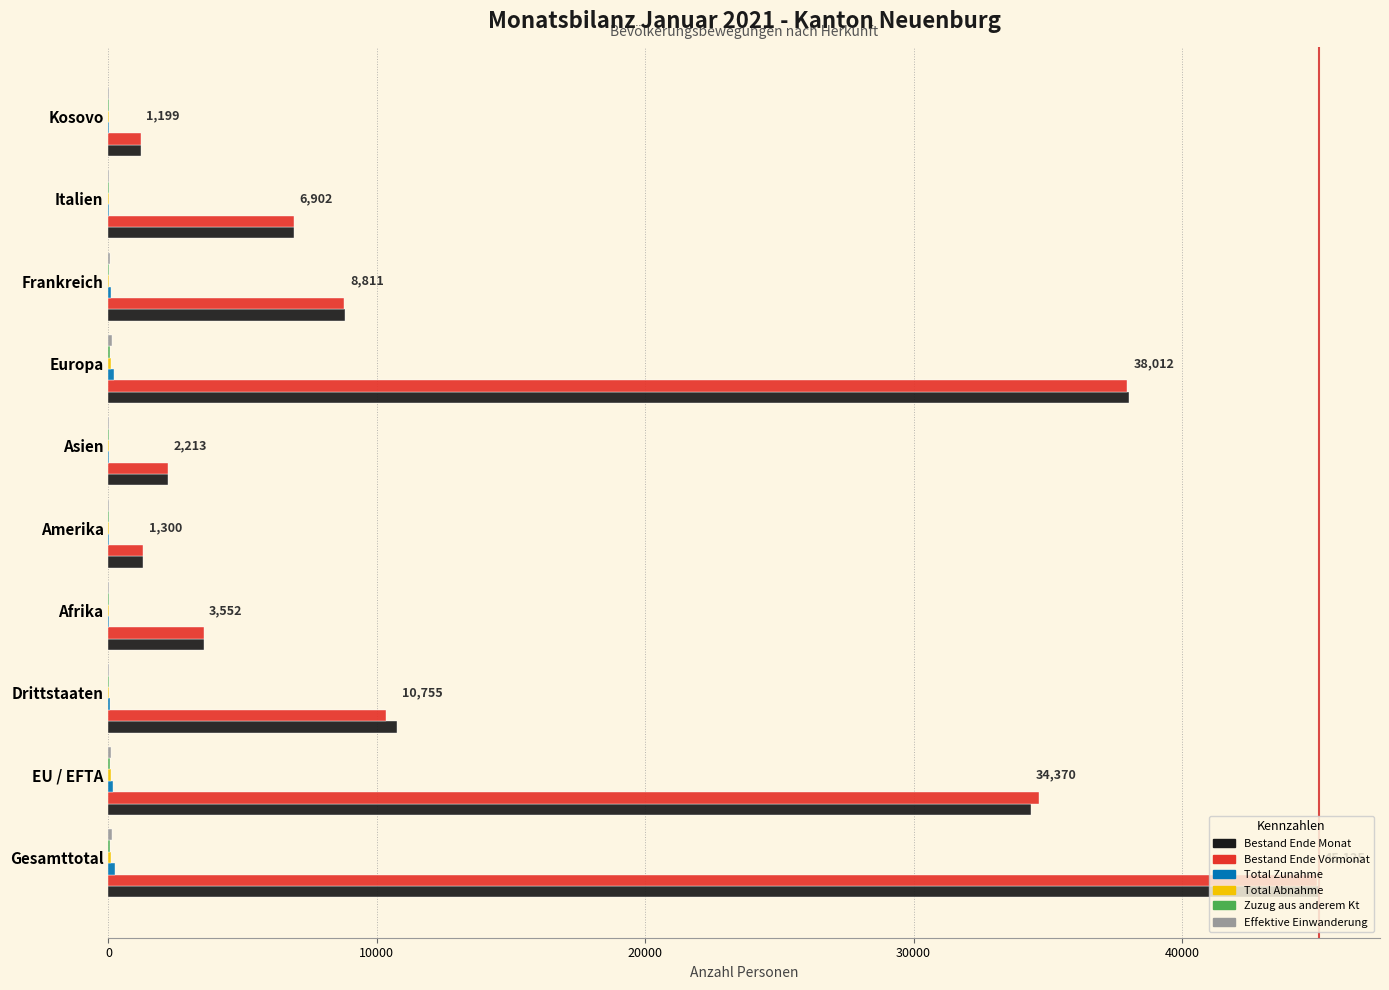

Which series changed the most between Drittstaaten and Asien?

Bestand Ende Monat